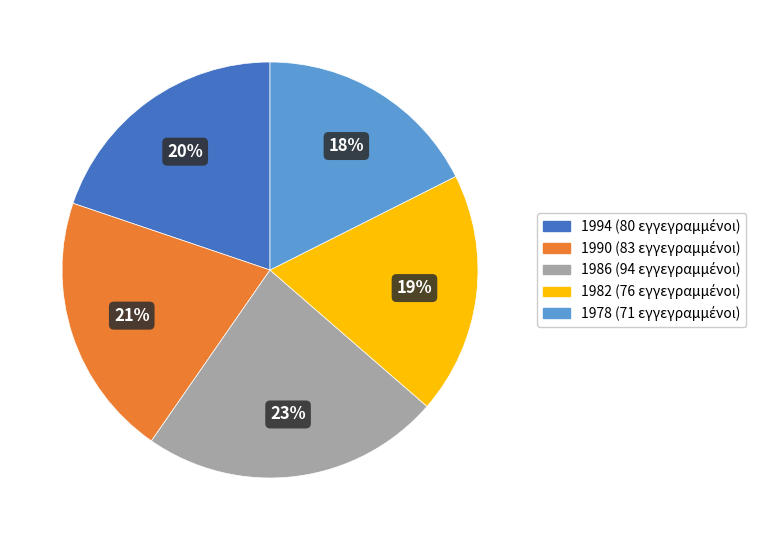

Does 1982 represent more than half of the total?

No